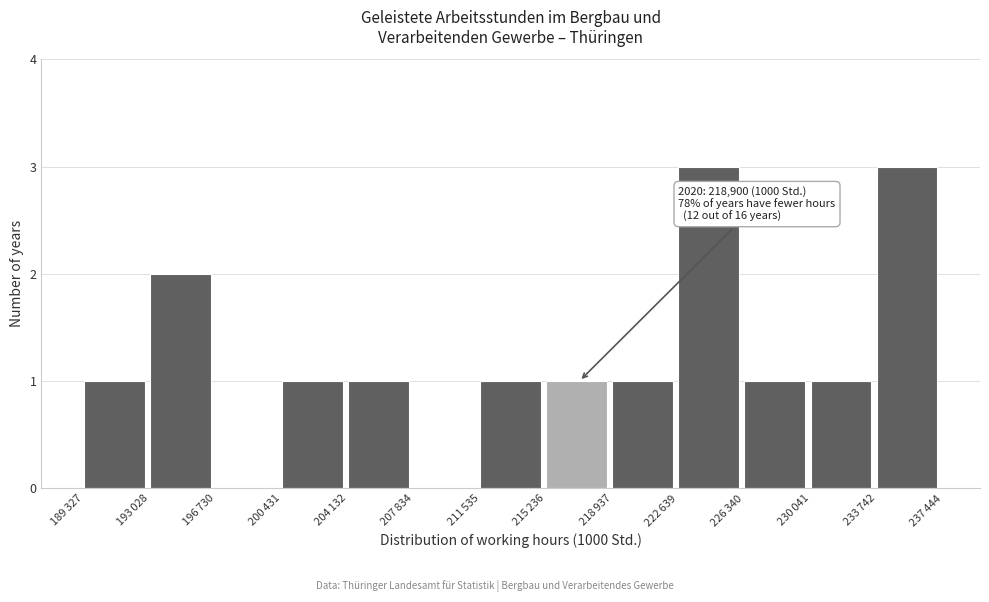

What is the maximum value shown in the chart?

3